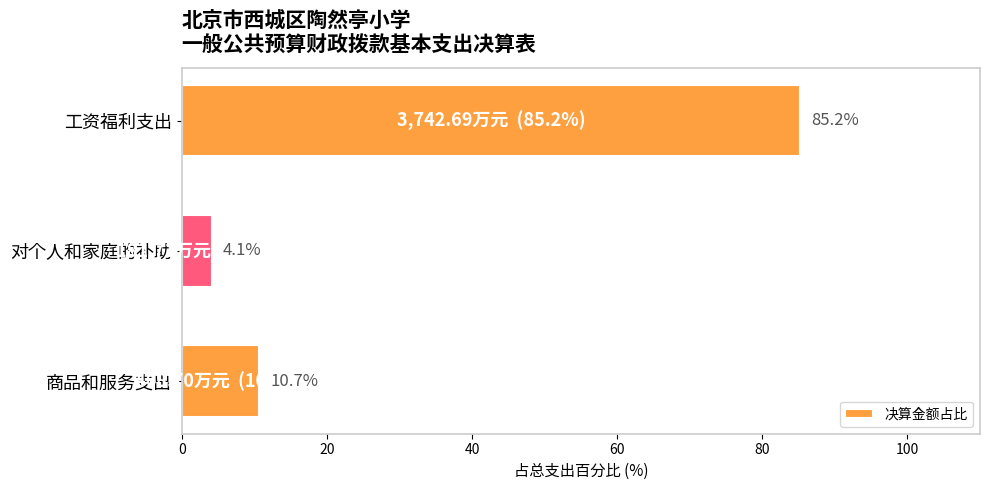

Does the chart contain any negative values?

No